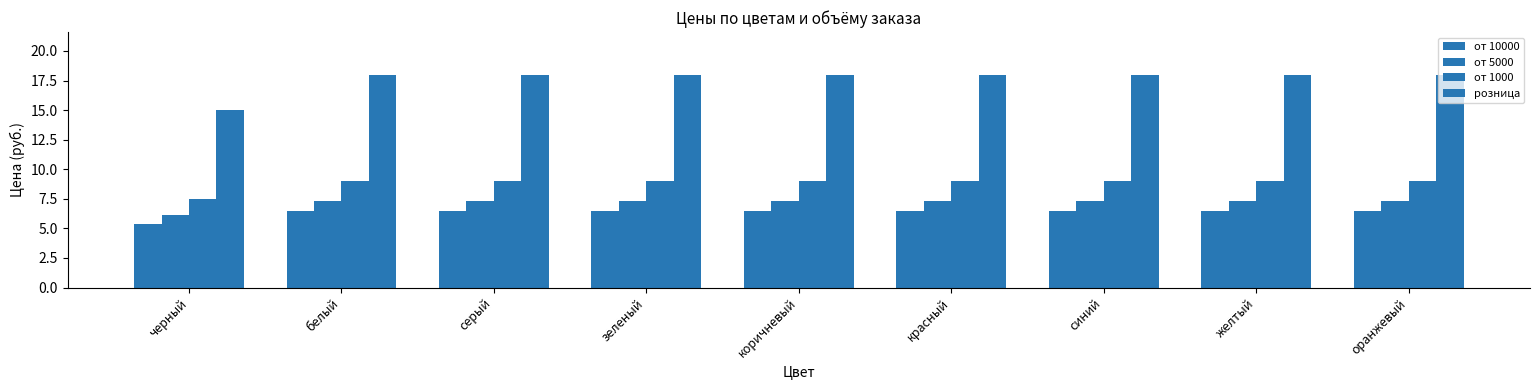

What is the sum of all от 1000 values?

79.5